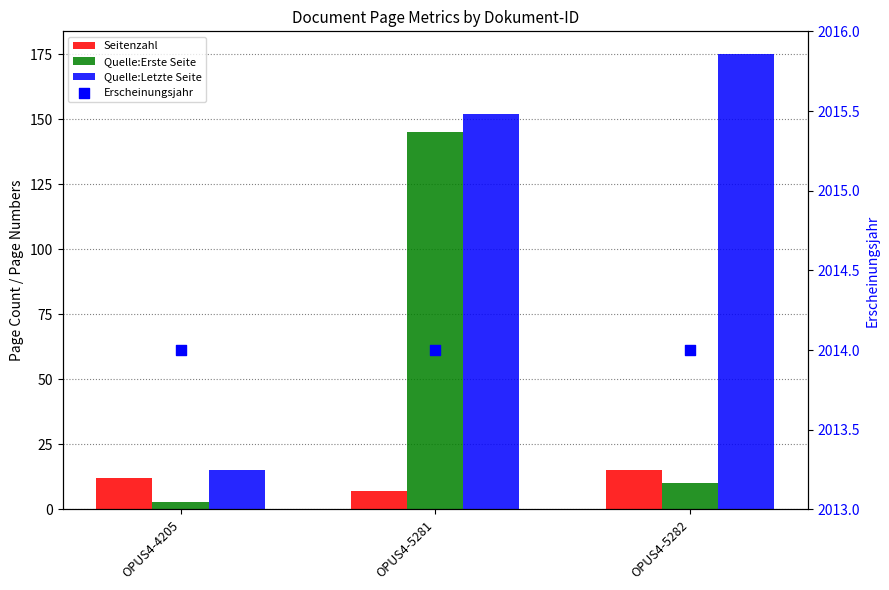

Which series reaches the minimum Y coordinate?

Quelle:Erste Seite